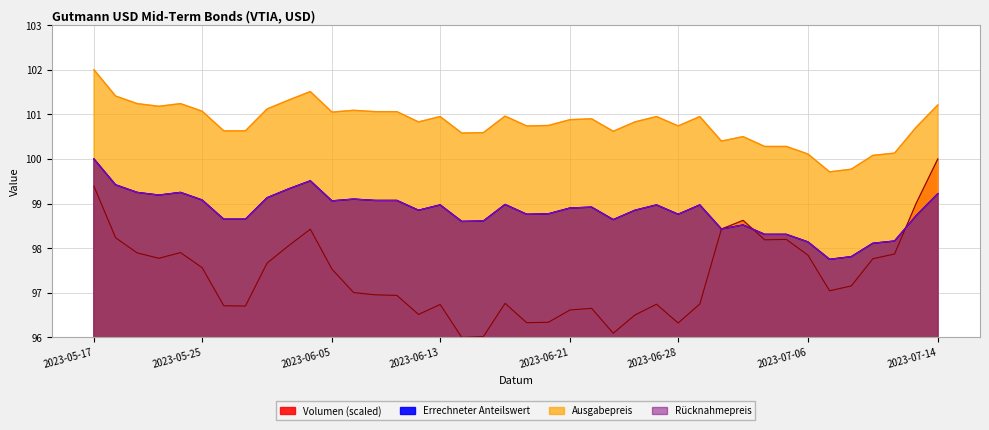

At how many categories does at least one series exceed 99?

40